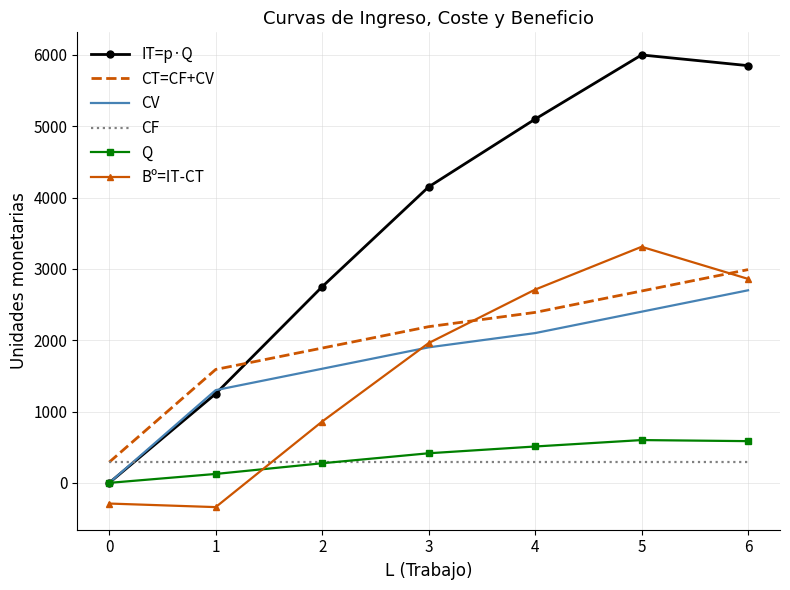

The value of CT=CF+CV at 5 is 3906. True or false?

False